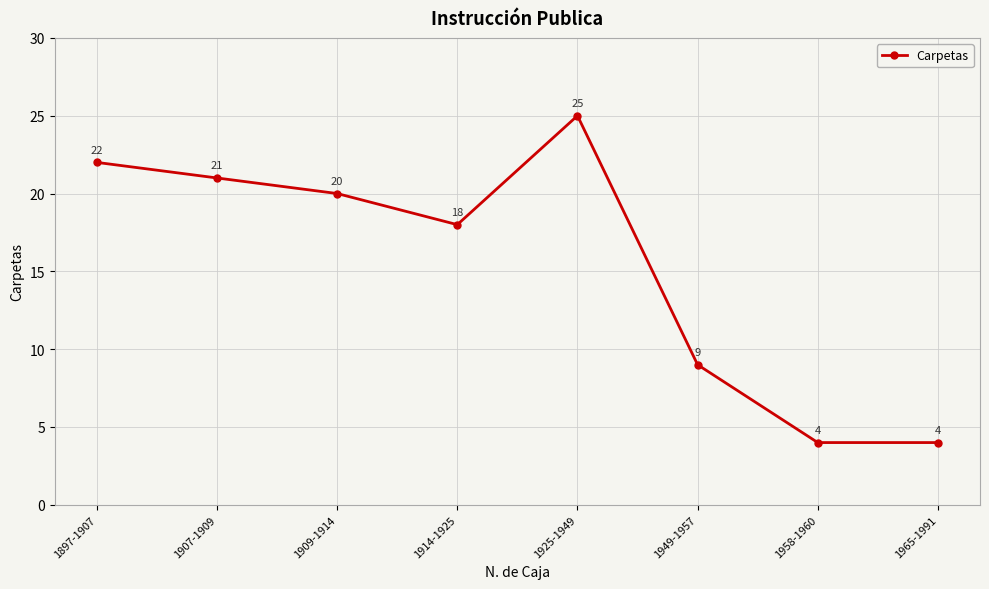

Count the number of categories in the chart.

8